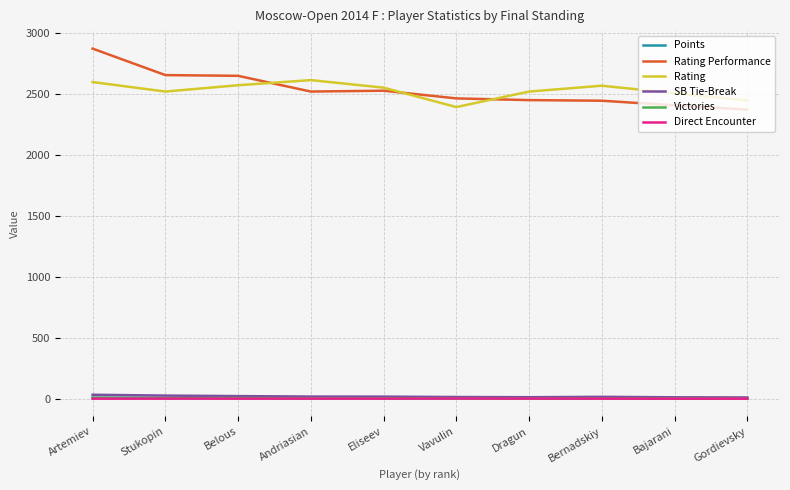

Which series has the widest spread of values?

Rating Performance